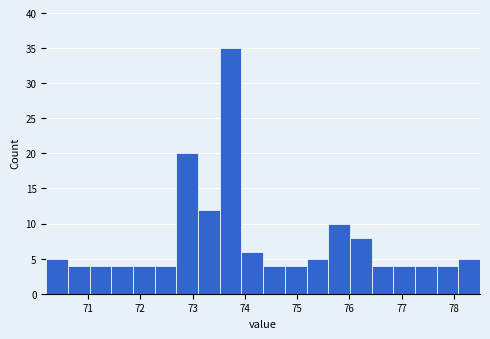

Over which range of the x-axis is the bar tallest?

73.5 to 73.9